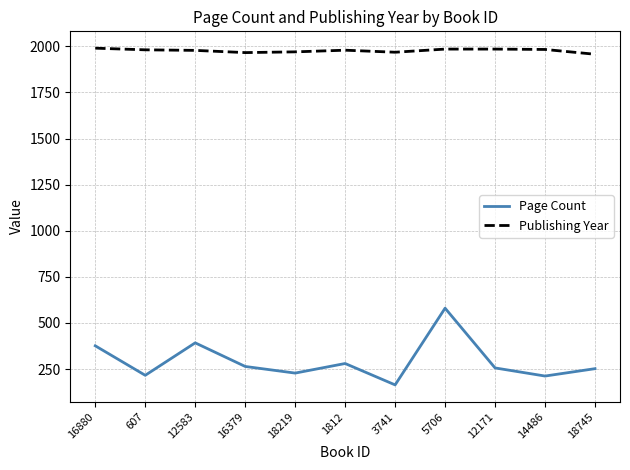

At which category is the sum across all series the highest?

5706